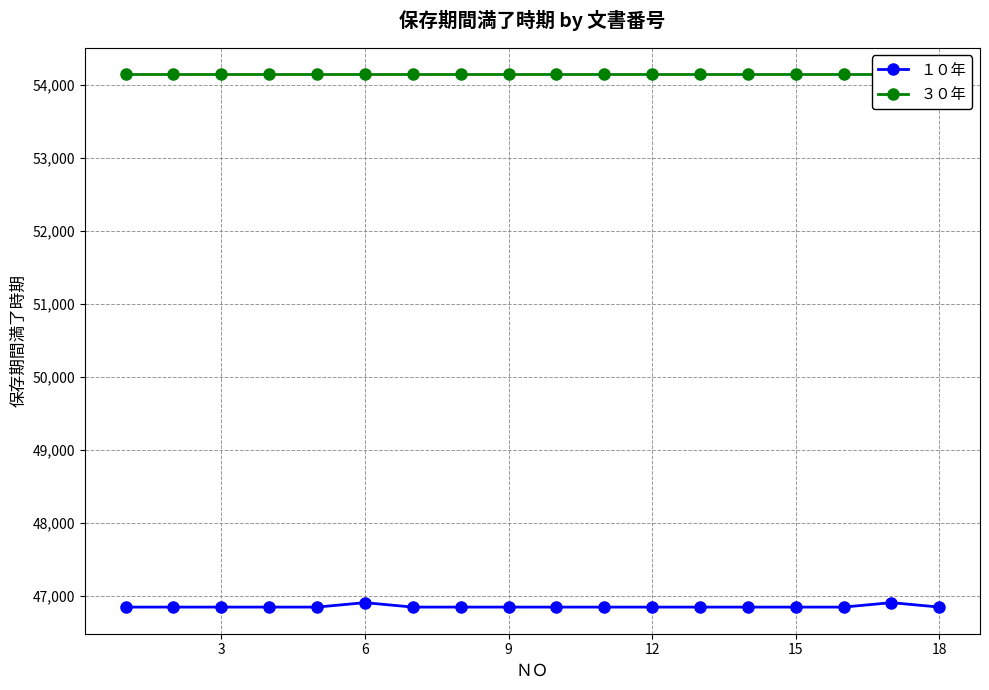

What is the highest value of the ３０年 series?

54148